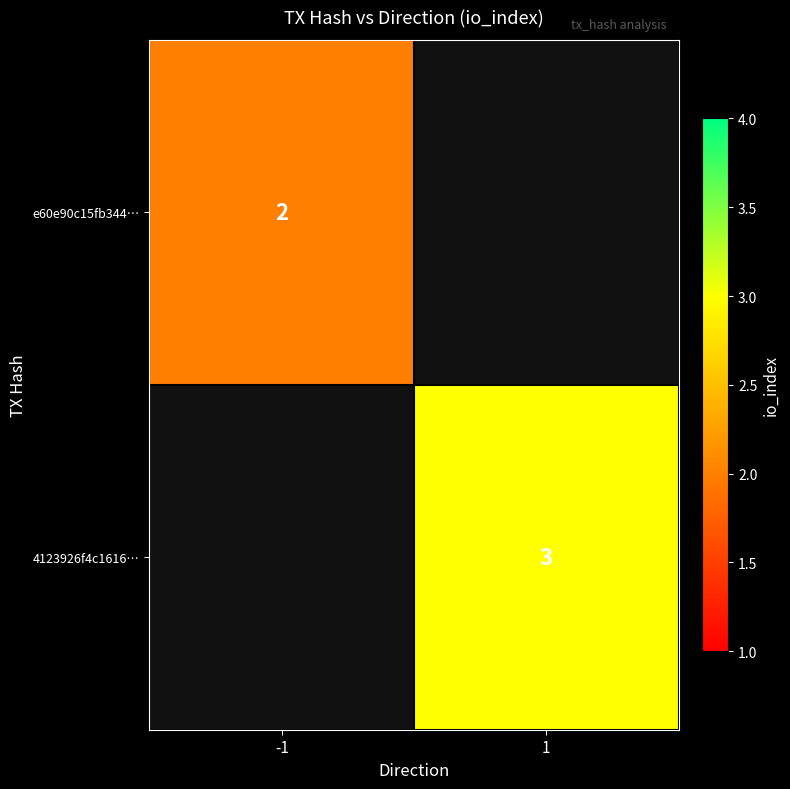

True or false: 4123926f4c1616… has a value of 2 at 1.

False